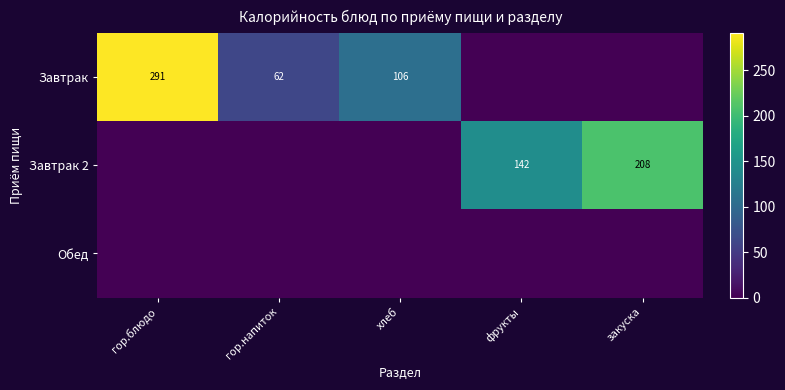

Is it true that Завтрак equals 421 at гор.блюдо?

False